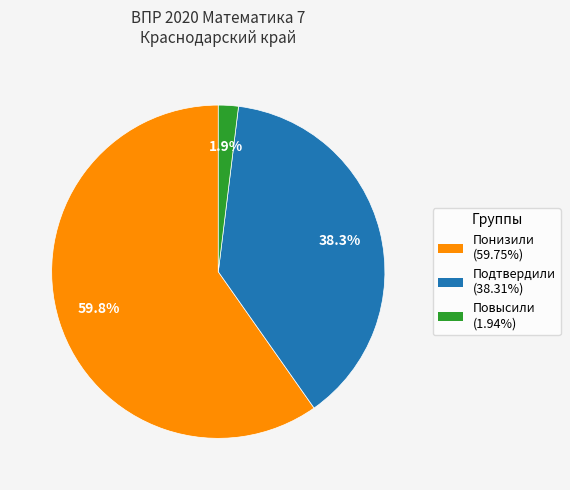

To the nearest percent, what is the average slice percentage?

33%